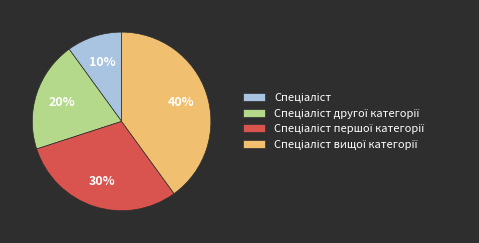

To the nearest percent, what is the average slice percentage?

25%